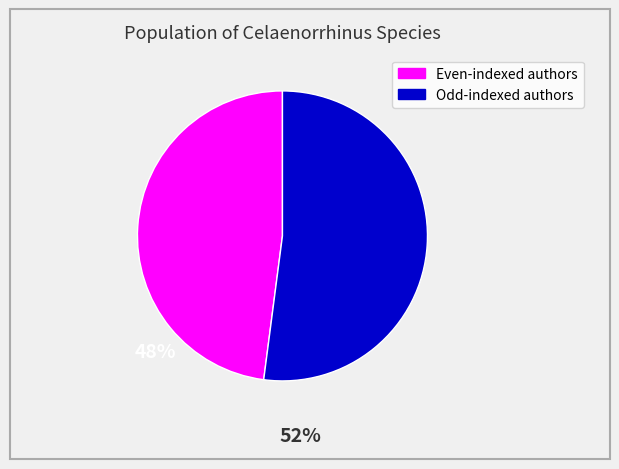

How many segments does this pie chart have?

2